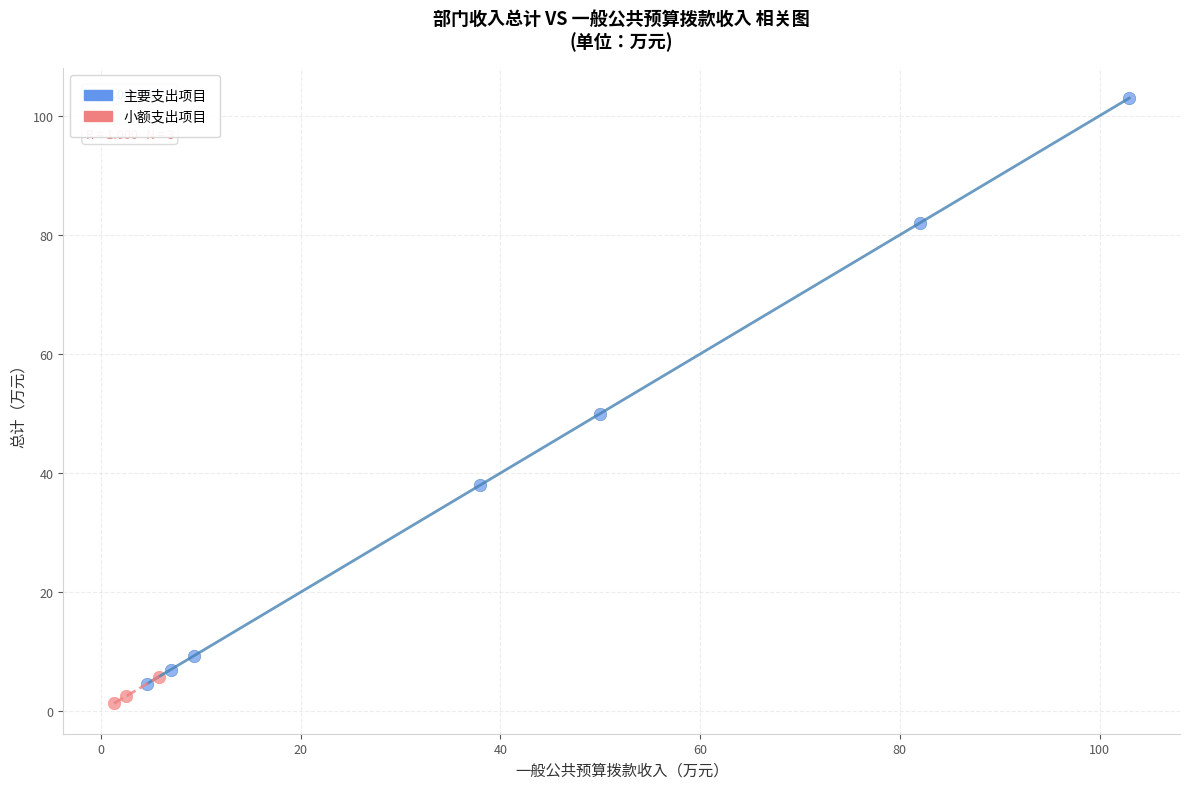

Which series has the widest spread of Y values?

主要支出项目